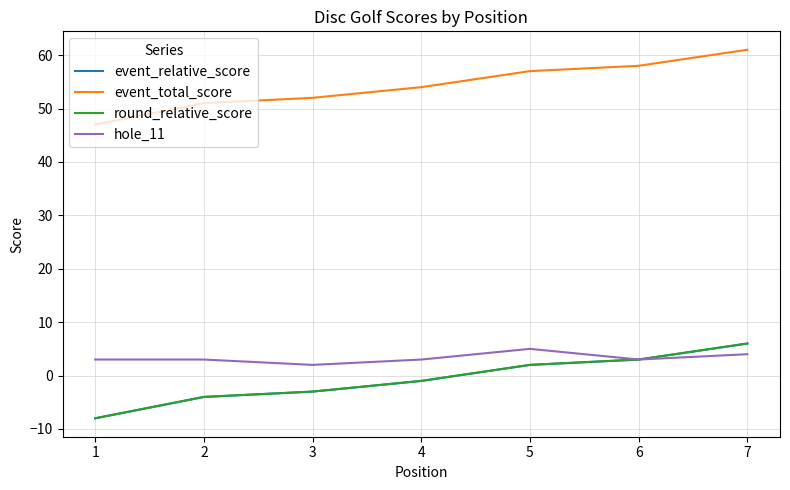

True or false: event_total_score has more than 0 points higher than both neighbors.

False